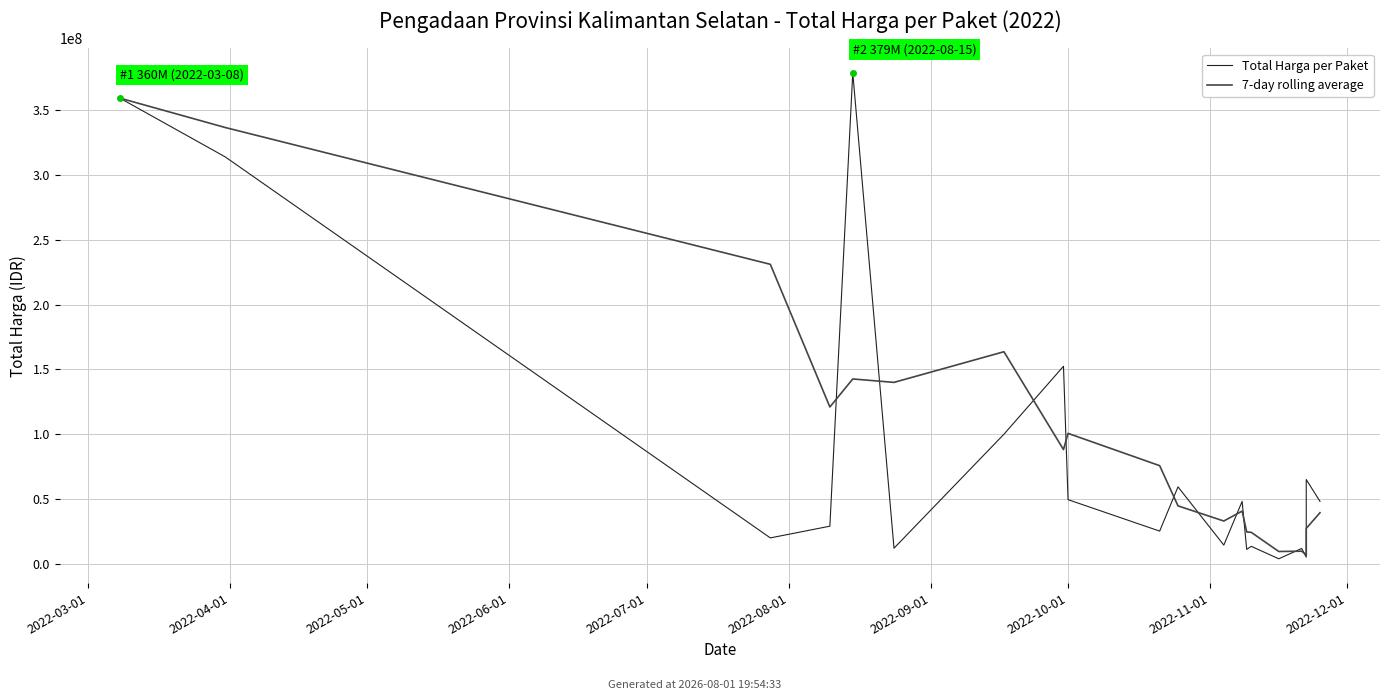

How many lines are shown in the chart?

2